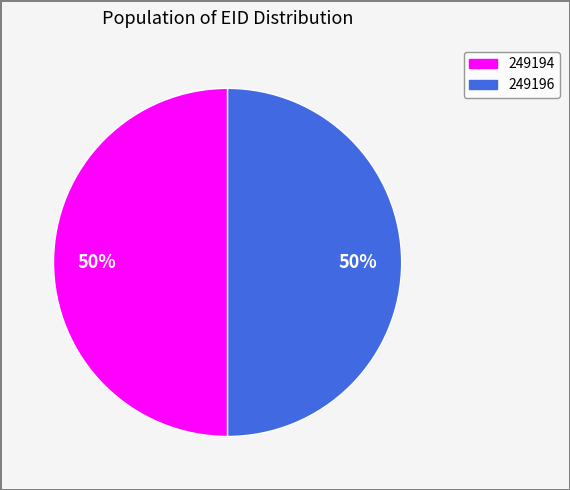

To the nearest percent, what portion does 249194 represent?

50%